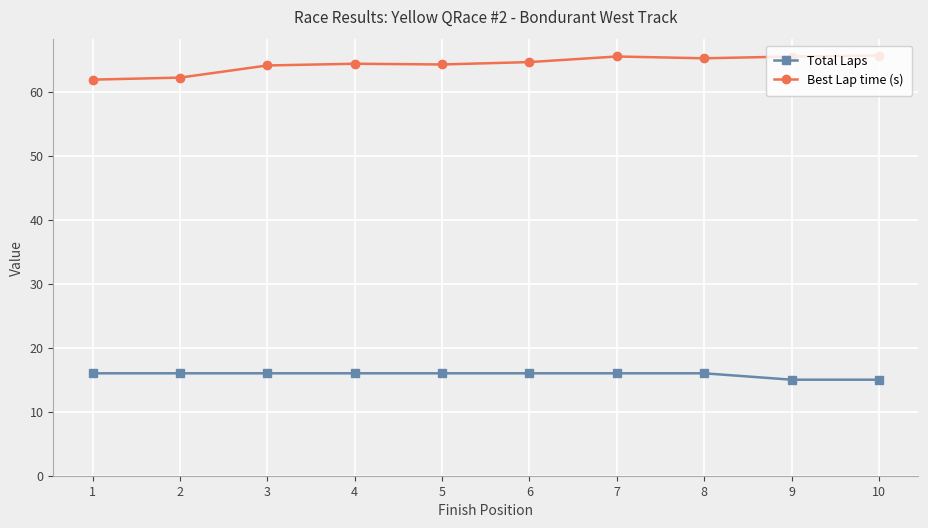

How many lines are shown in the chart?

2